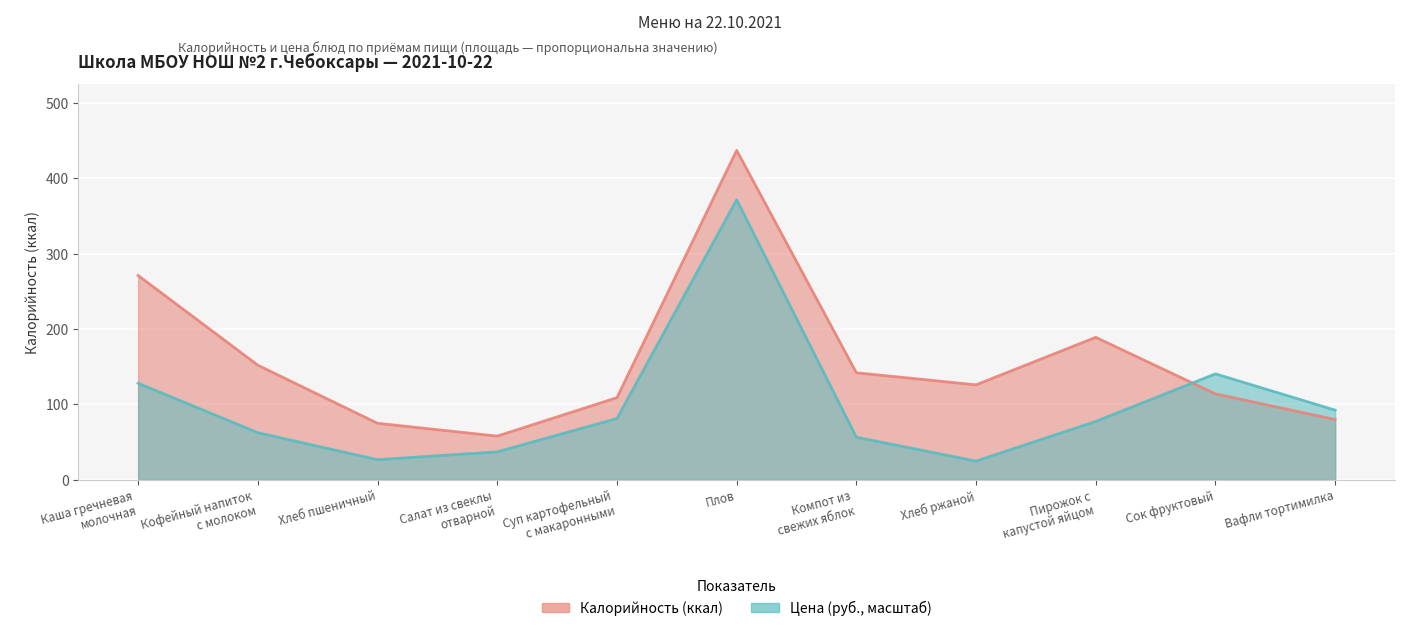

How many lines are shown in the chart?

2